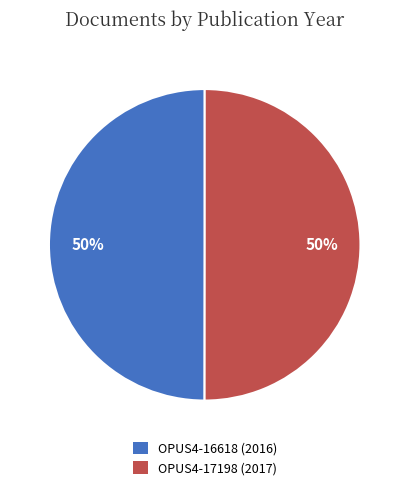

To the nearest percent, what is the combined percentage of OPUS4-17198 (2017) and OPUS4-16618 (2016)?

100%